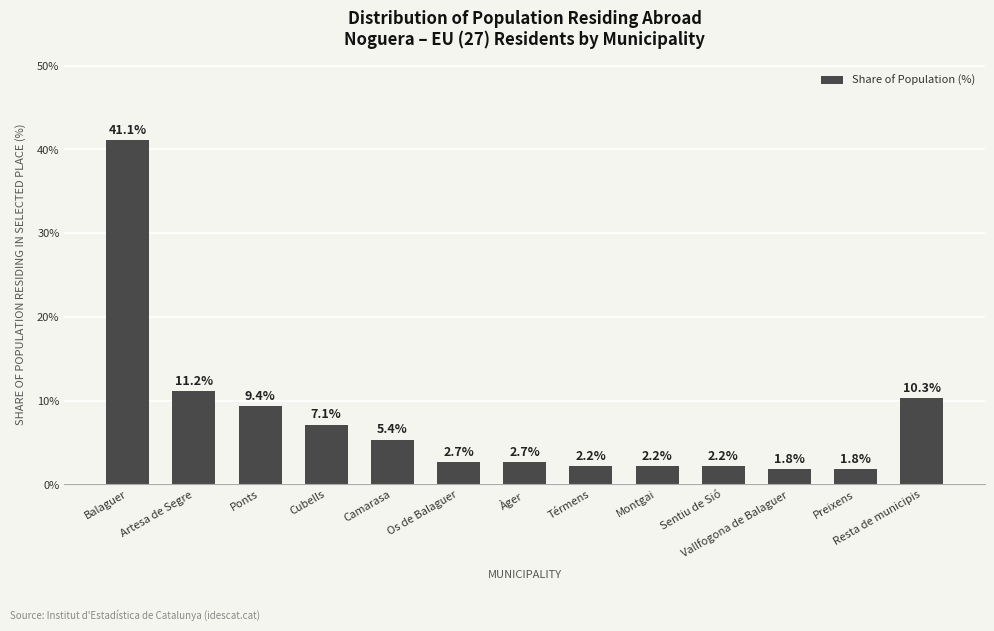

What is the label of the 10th bar from the right?

Cubells